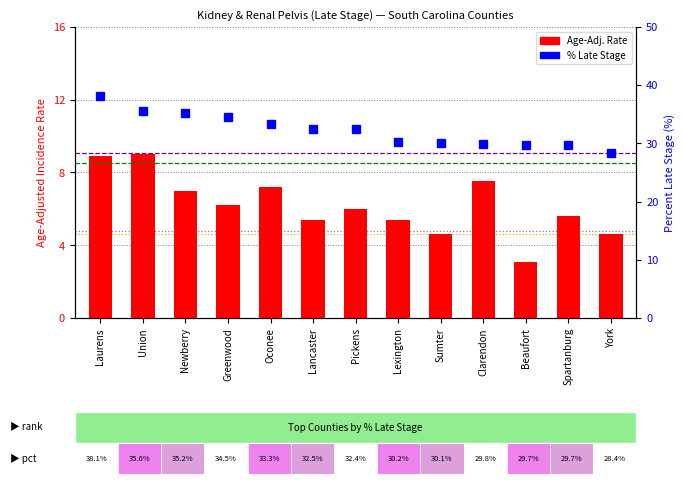

Which series changed the most between Beaufort and York?

Age-Adjusted Rate